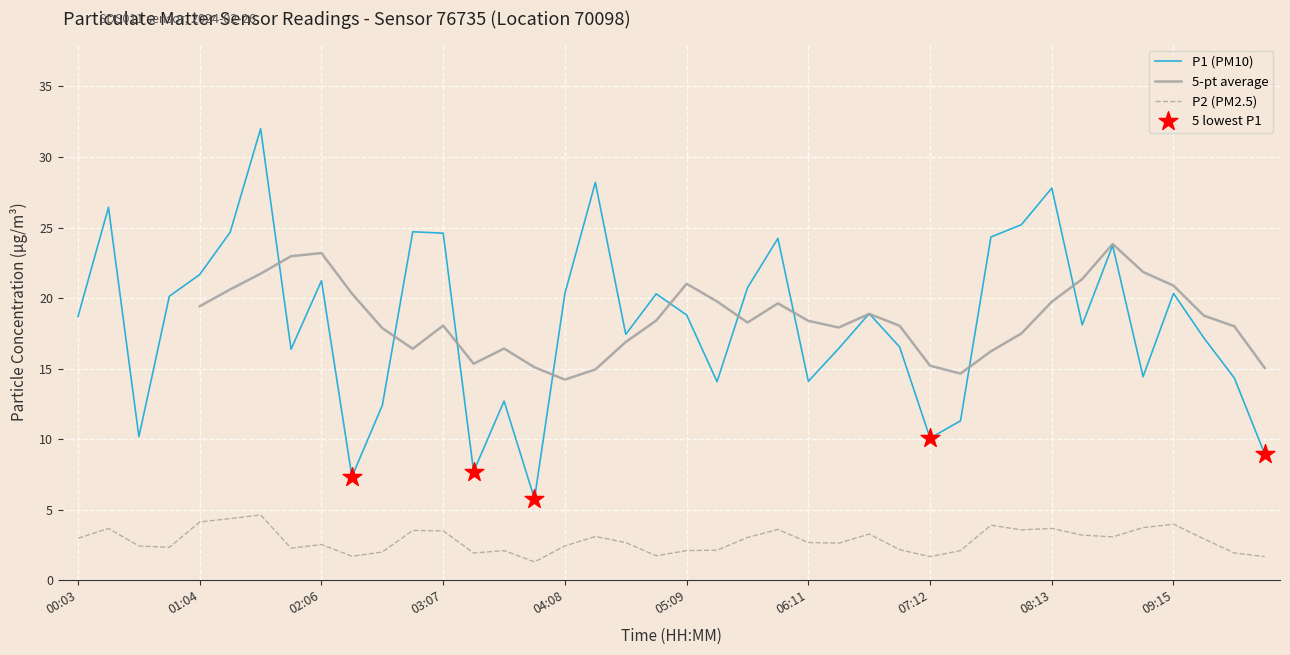

At which category is the sum across all series the highest?

01:35